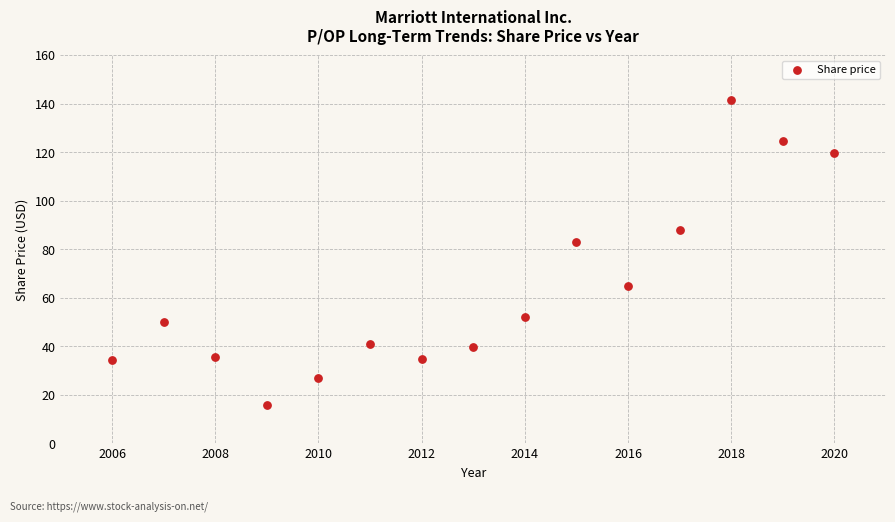

What Y value in the scatter plot is closest to 78?

83.1